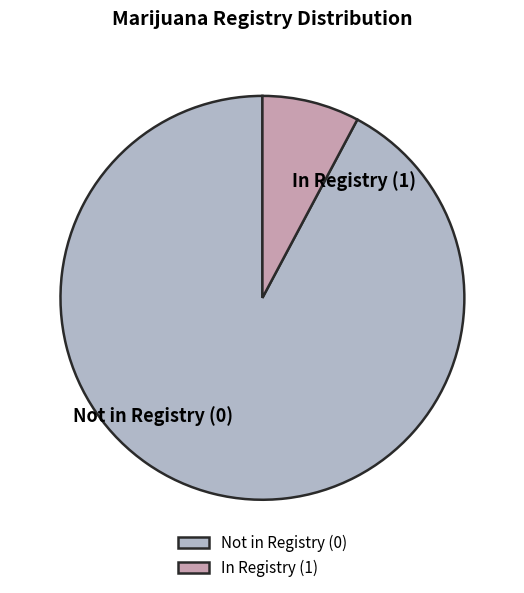

Rank the categories by value from lowest to highest.

In Registry (1), Not in Registry (0)